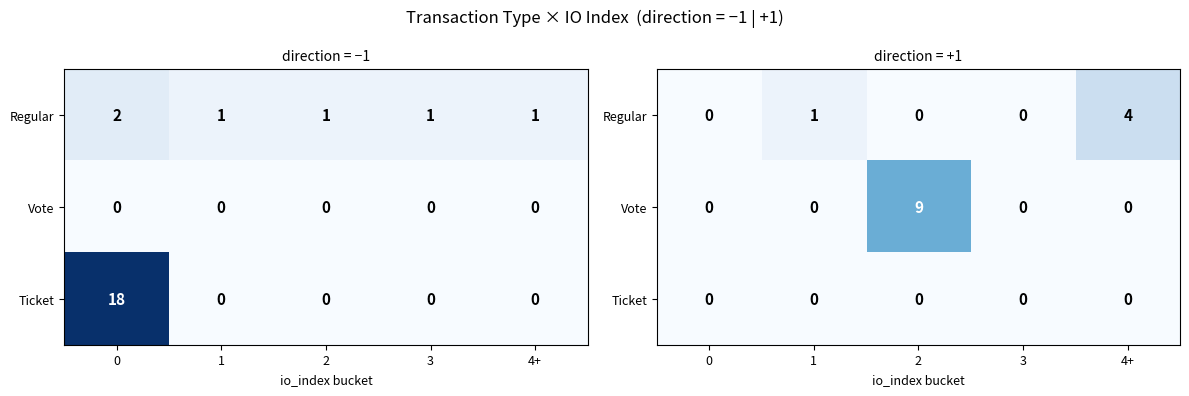

Is it true that Vote equals 5 at 4+?

False